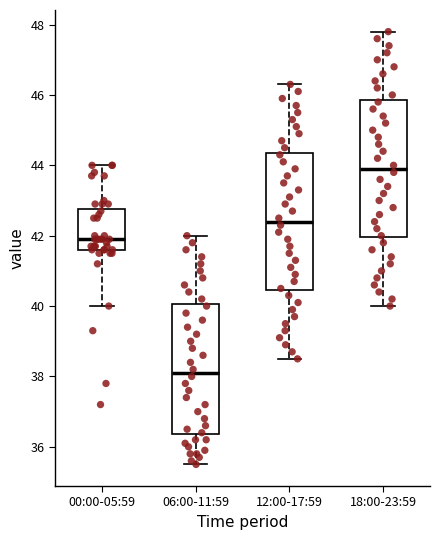

Reading left to right, transcribe this box plot: for each box, give where its median line is, the range the box spans, and where its two whiskers end, as read against the y-axis. The values are not printed on the chart, so give them approximately, as read against the axis.

00:00-05:59: median 42.0, box 41.6 to 42.8, whiskers 40.0 to 44.0
06:00-11:59: median 38.2, box 36.4 to 40.0, whiskers 35.6 to 42.0
12:00-17:59: median 42.4, box 40.4 to 44.4, whiskers 38.6 to 46.4
18:00-23:59: median 44.0, box 42.0 to 45.8, whiskers 40.0 to 47.8